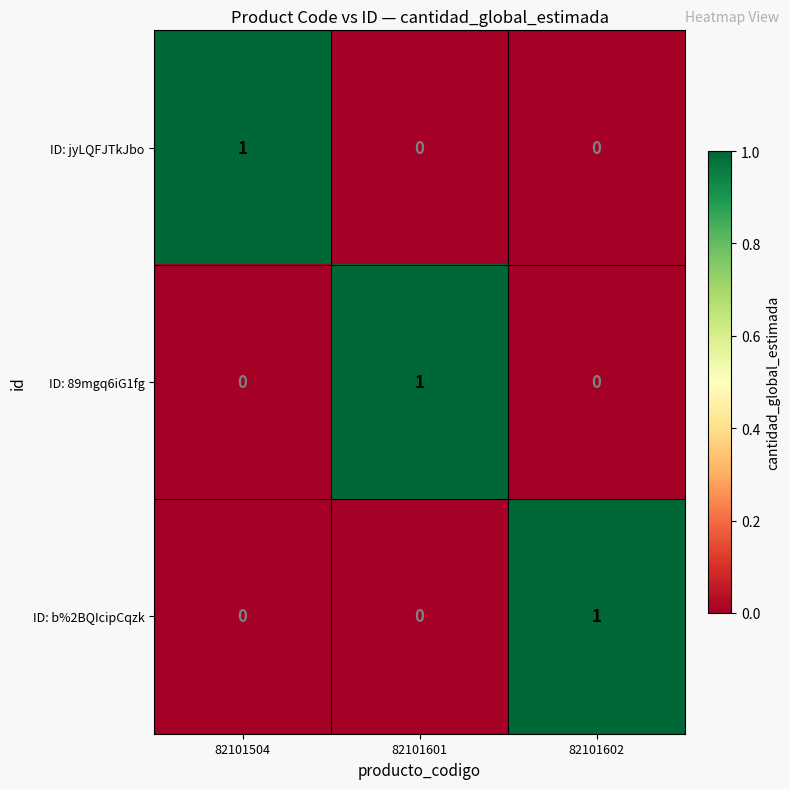

How many ID: 89mgq6iG1fg values are between 0 and 1?

3